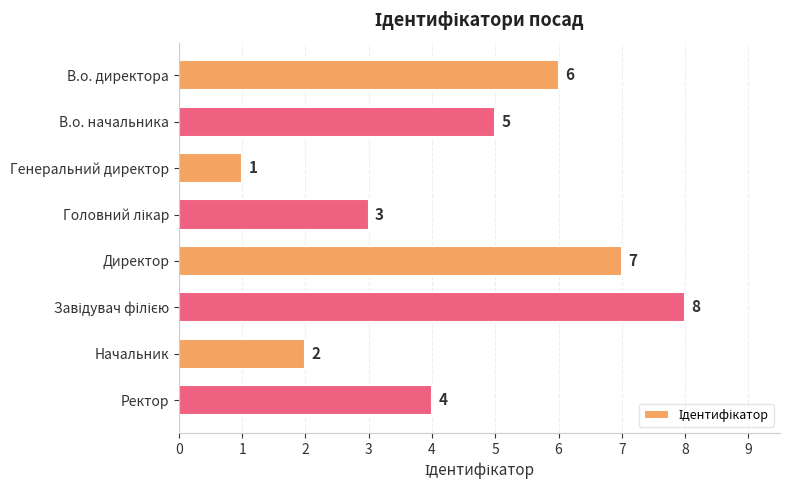

The value at В.о. директора is 6. True or false?

True